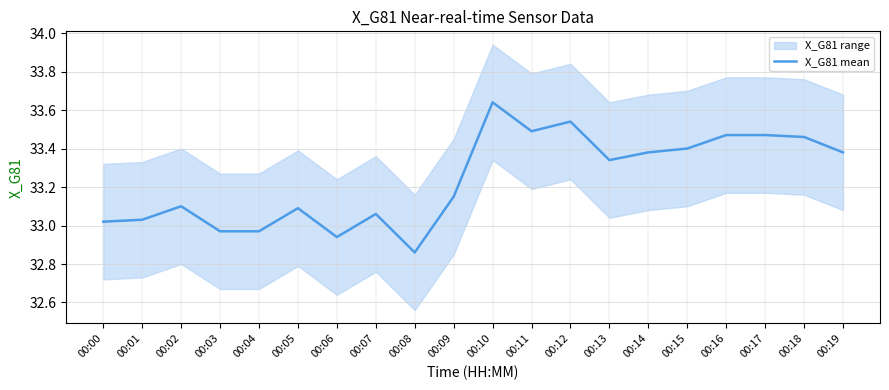

What is the difference between the maximum and minimum values?

0.8